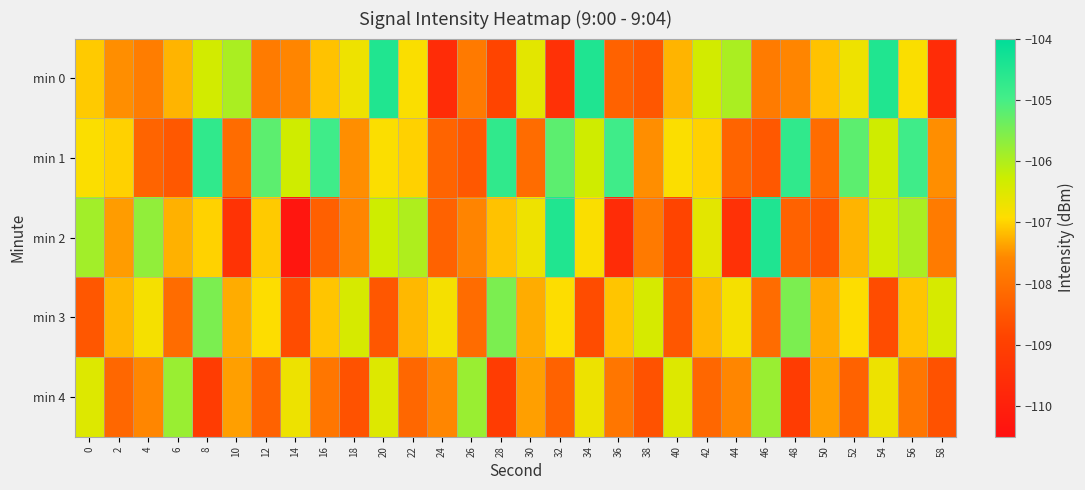

Between 10 and 46, which series saw the biggest shift?

min 2